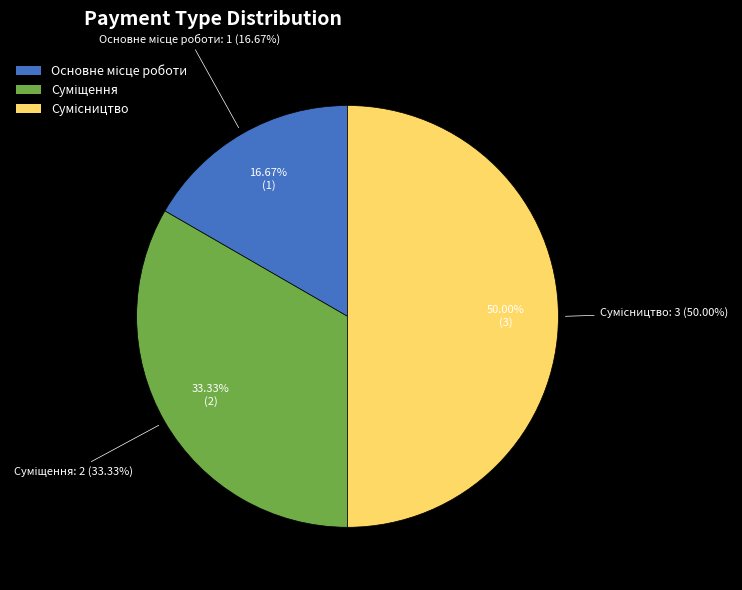

To the nearest percent, what portion does Основне місце роботи represent?

17%